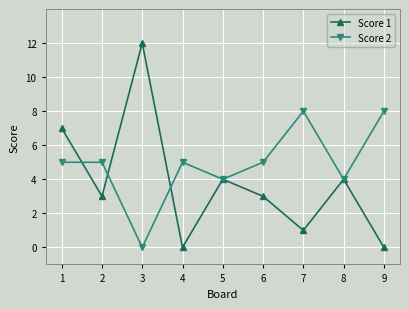

Which series changed the most between 1 and 6?

Score 1